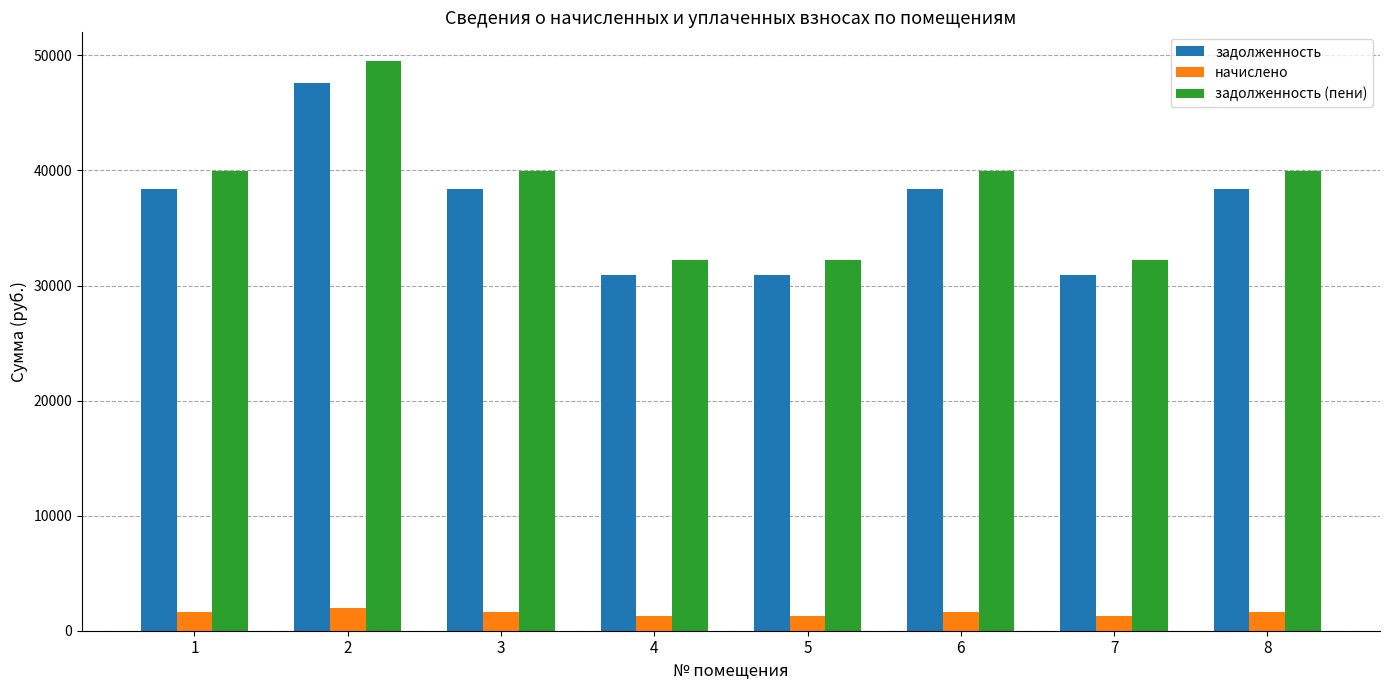

The value of задолженность at 3 is 38400.4. True or false?

True